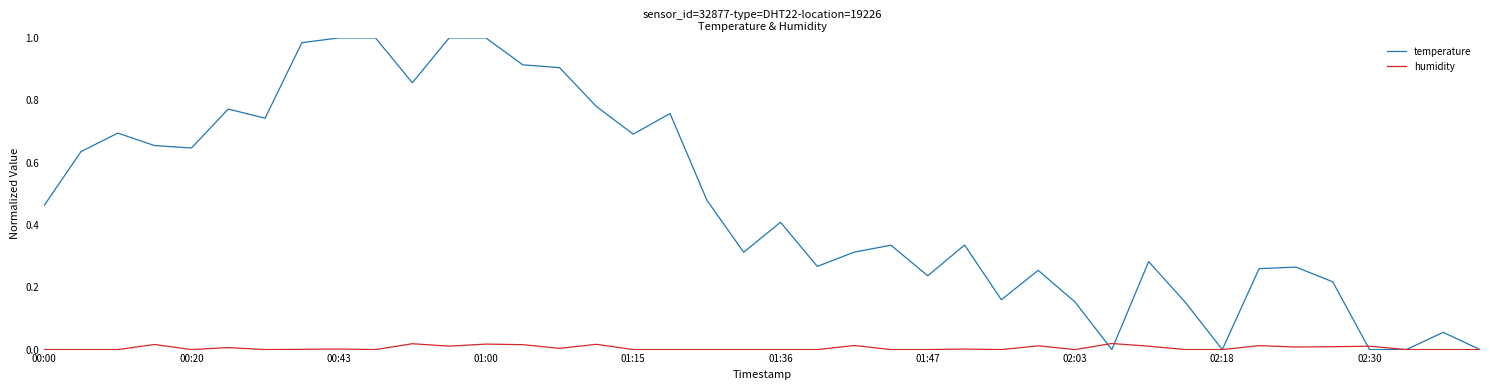

Which series has the largest total across all categories?

temperature